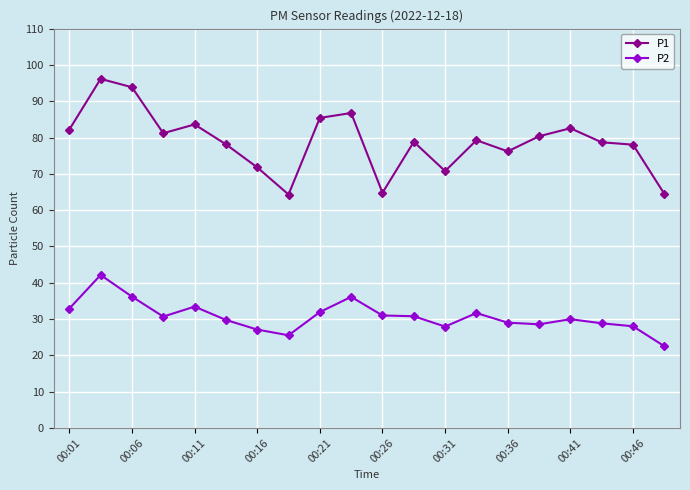

How many distinct data groups are displayed?

2